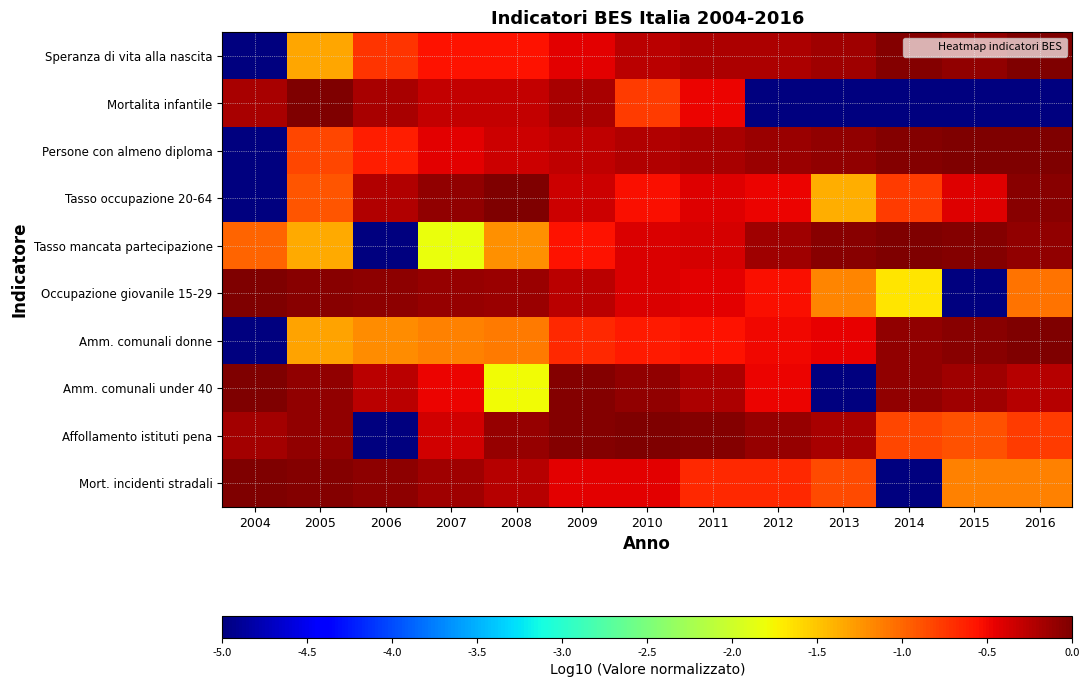

Which category has the lowest value across all series?

2004